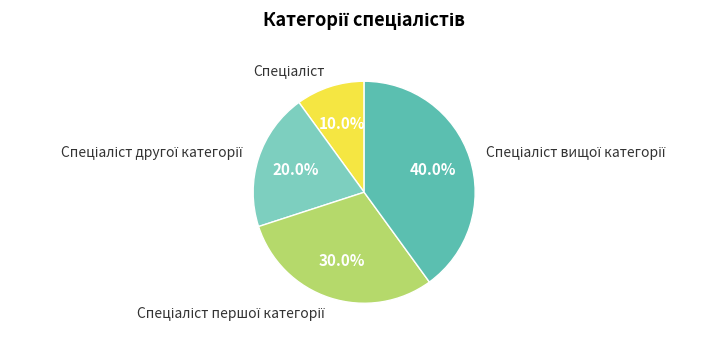

Is there any slice that represents more than half of the pie?

No